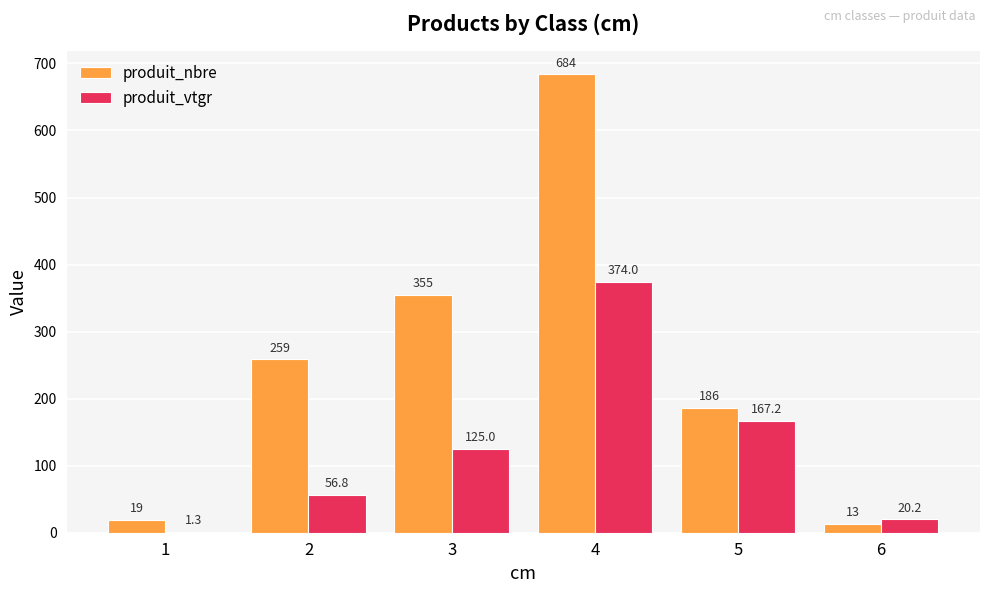

The value of produit_nbre at 1 is 19.0. True or false?

True